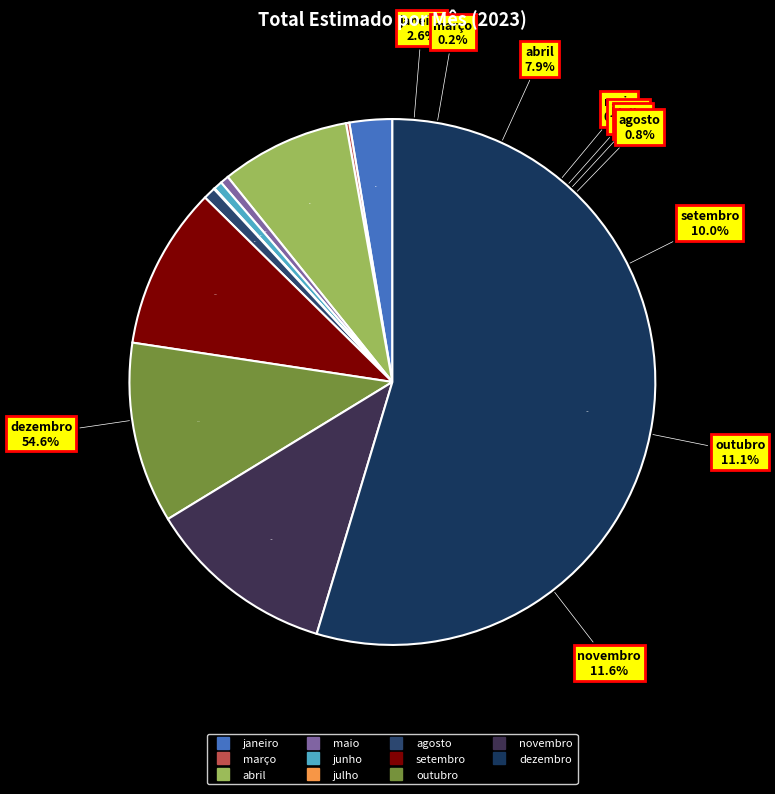

To the nearest percent, what is the combined percentage of novembro and abril?

20%